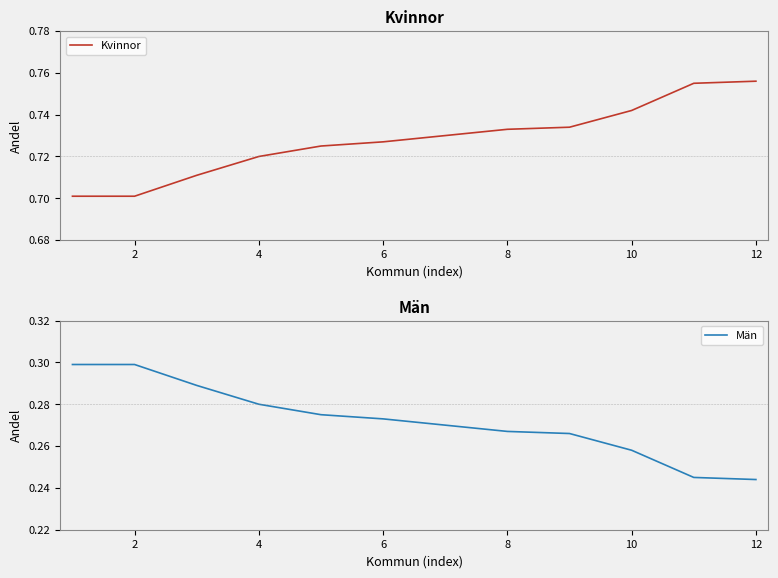

What is the sum of all Män values?

3.3